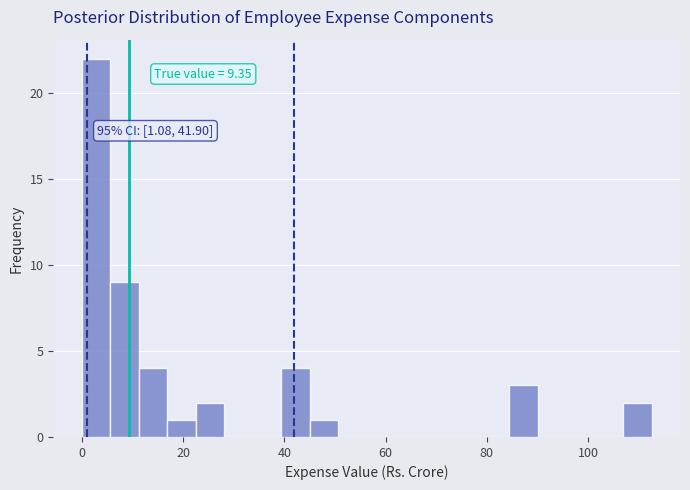

Around what value on the x-axis is the tallest bar? Give the approximate position of its centre, as read against the axis.

2